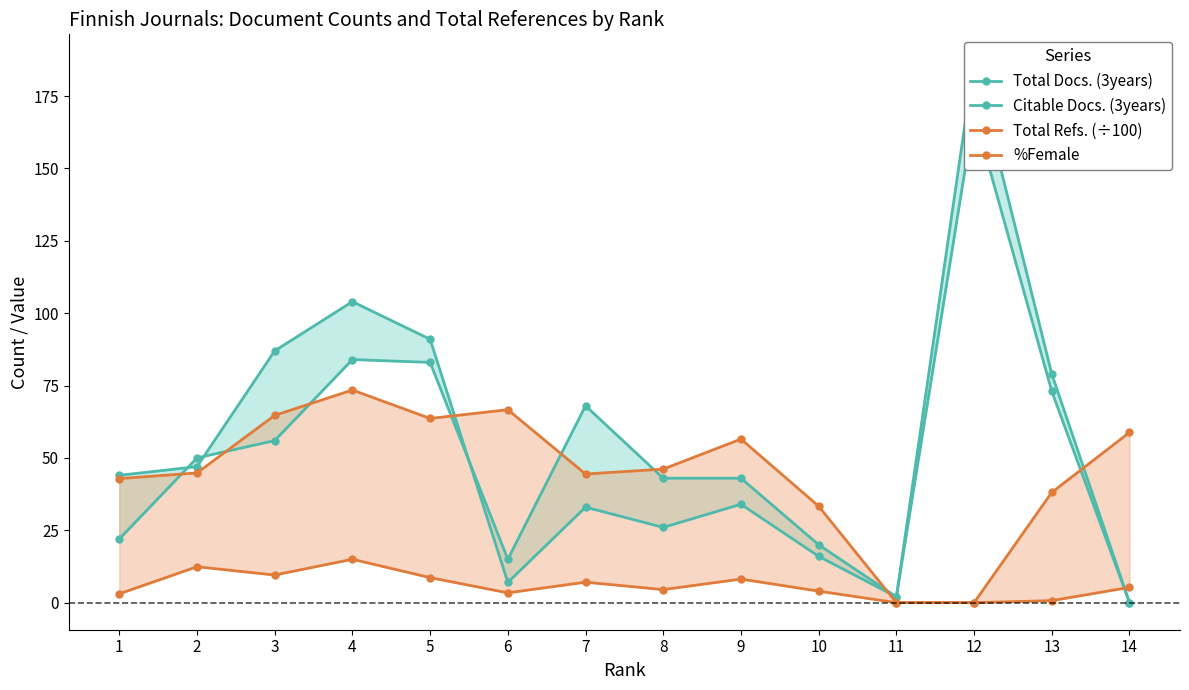

At which category is the sum across all series the highest?

12